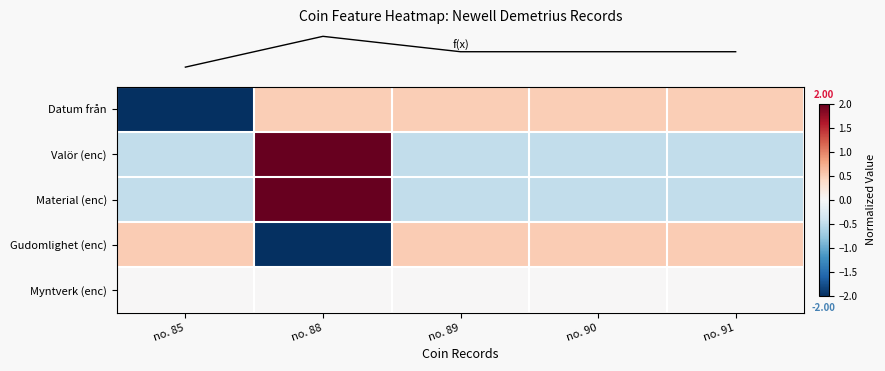

Which category has the lowest value across all series?

no. 85